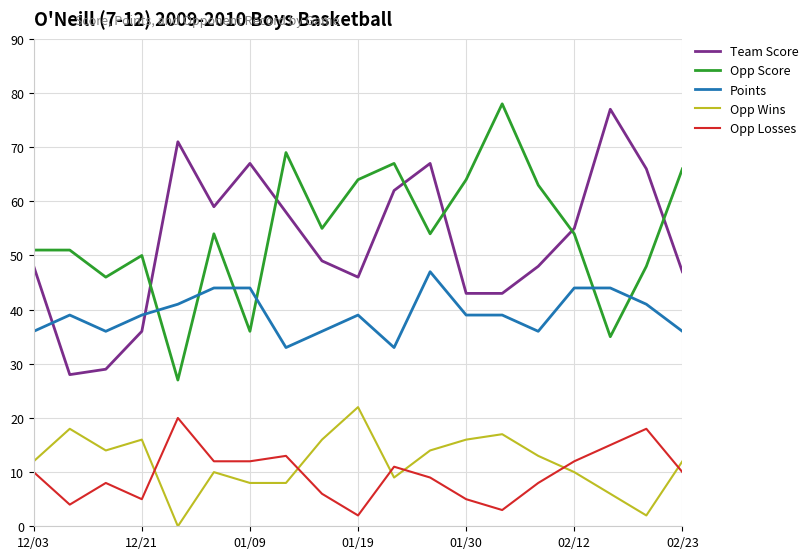

Which series has the largest range (max minus min)?

Opp Score